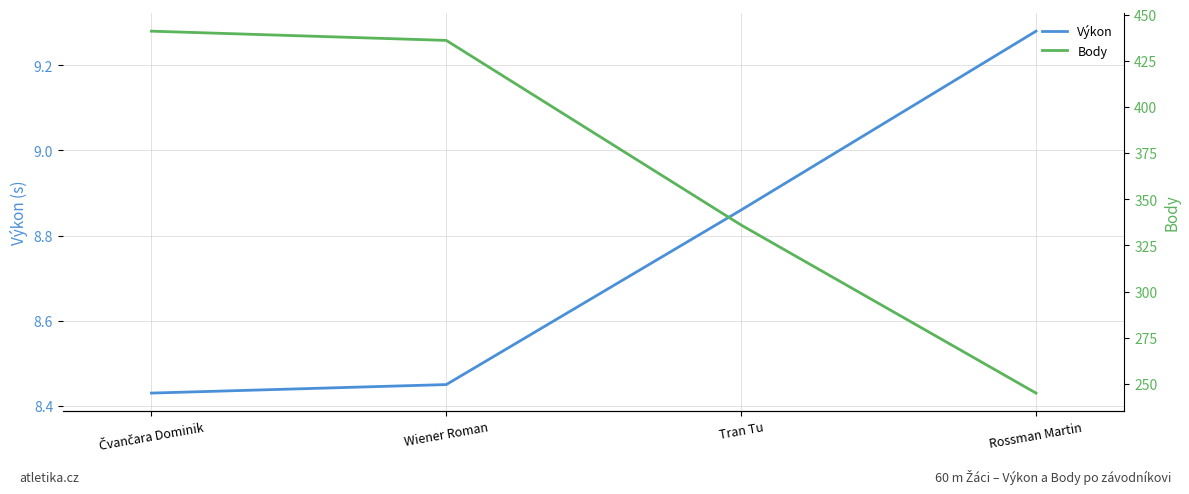

Reading left to right, extract all data points from this chart.

Výkon: Čvančara Dominik=8.4	Wiener Roman=8.4	Tran Tu=8.9	Rossman Martin=9.3
Body: Čvančara Dominik=441.0	Wiener Roman=436.0	Tran Tu=336.0	Rossman Martin=245.0